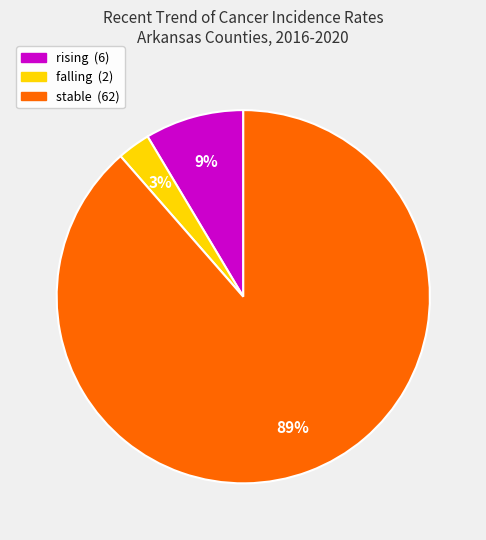

To the nearest percent, what is the average slice percentage?

33%